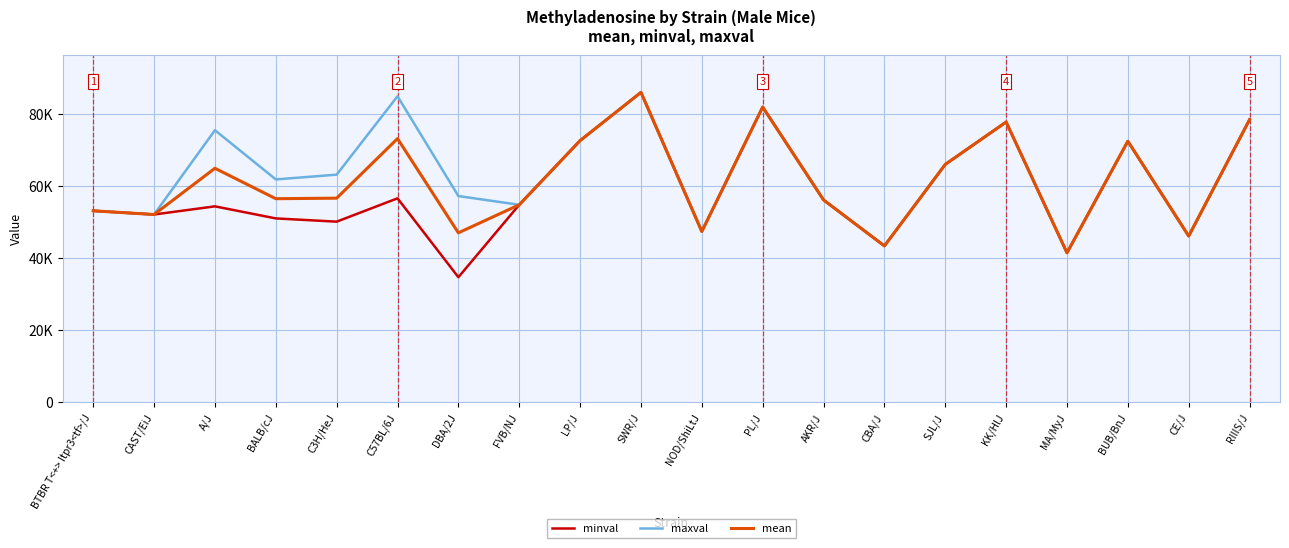

What is the minimum value shown in the chart?

34785